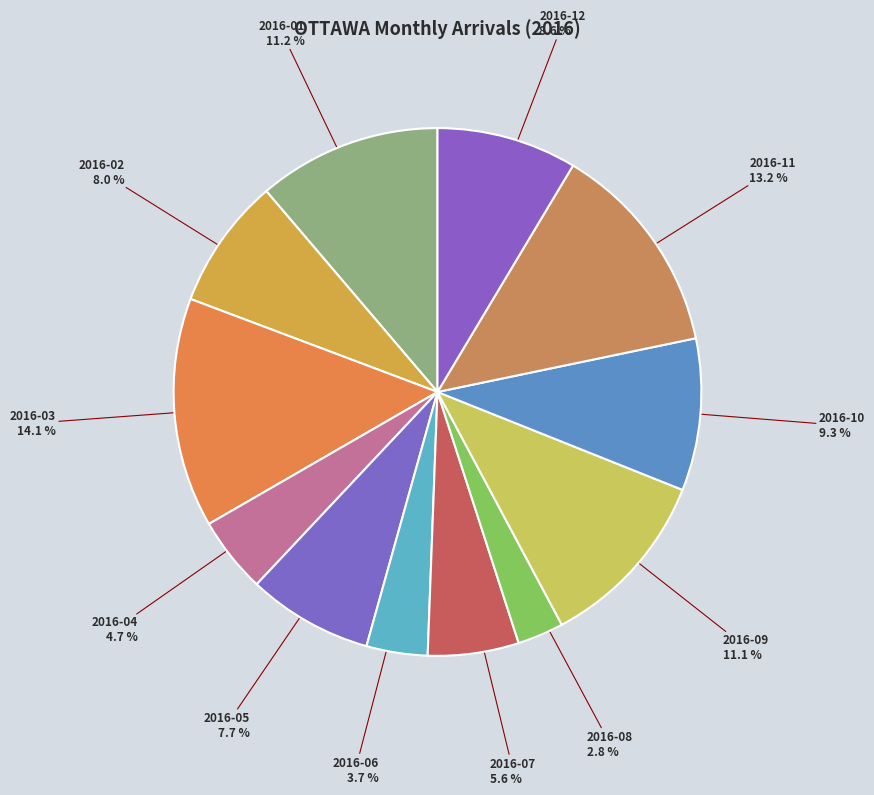

Do 2016-02 and 2016-04 together represent more than half of the pie?

No